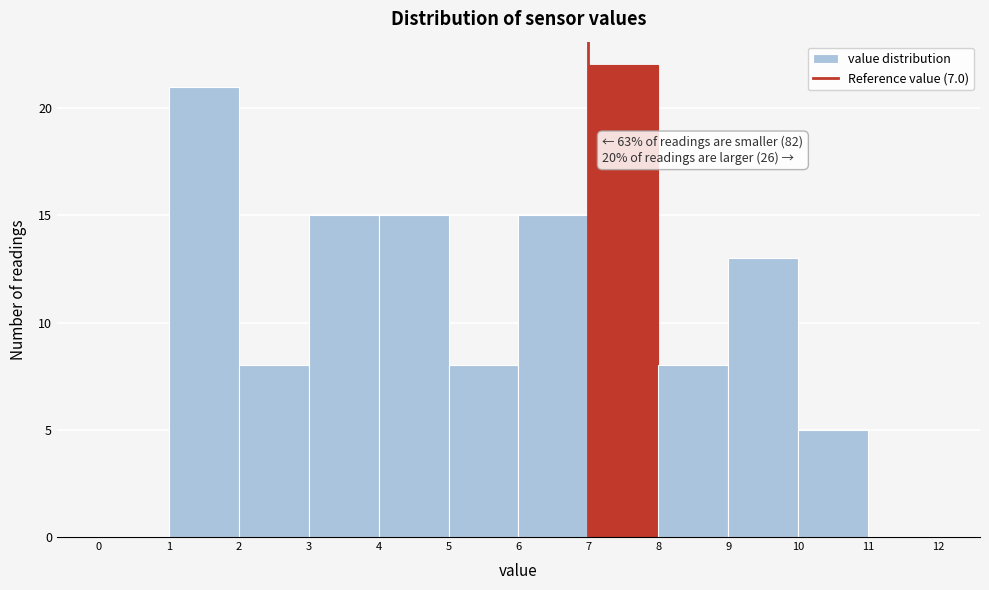

Which range on the x-axis has the tallest bar?

7 to 8